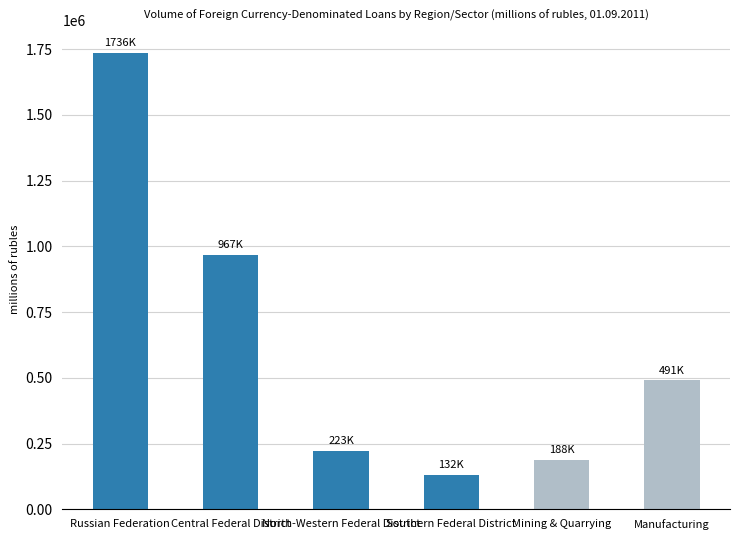

What is the sum of all values?

3738336